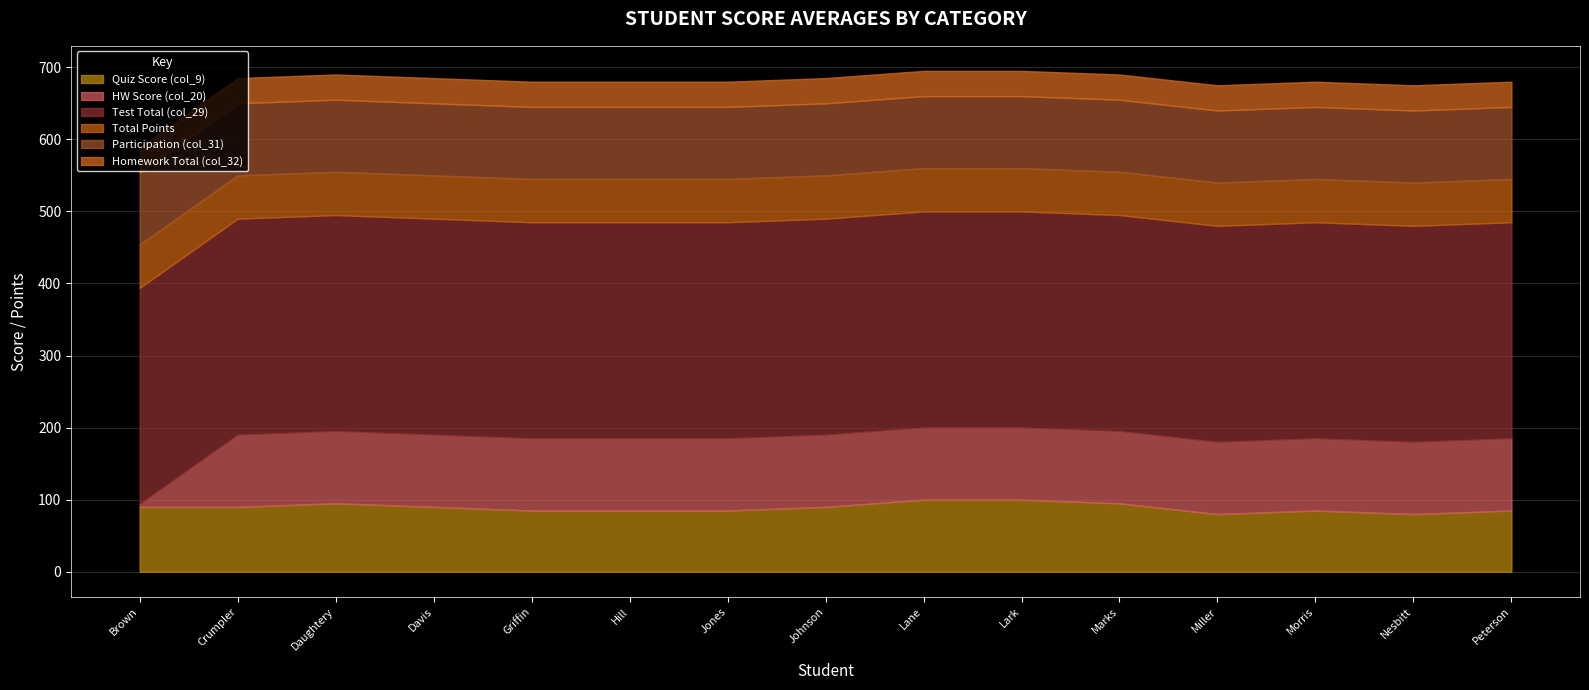

True or false: Participation (col_31) has more than 0 points higher than both neighbors.

False